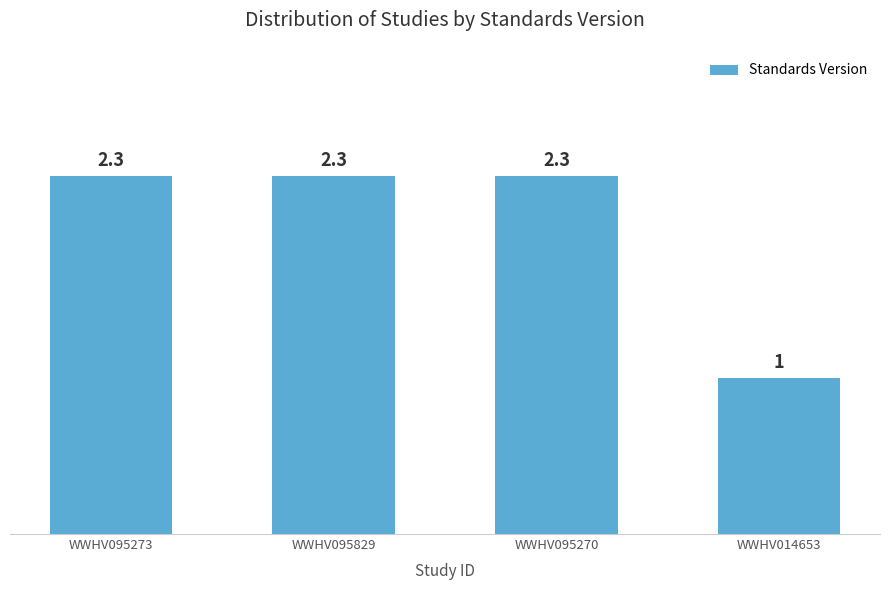

Between WWHV095270 and WWHV014653, which is larger?

WWHV095270